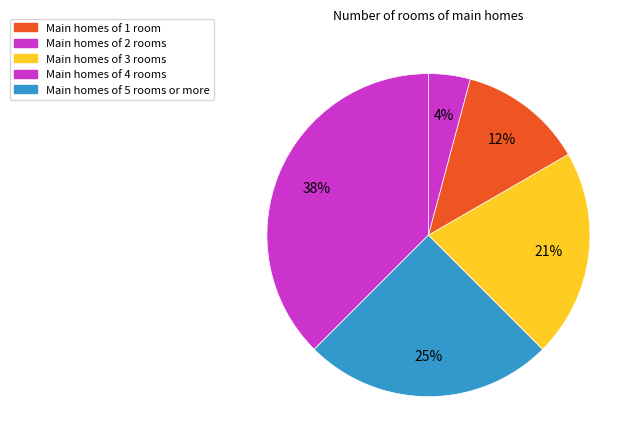

How many segments does this pie chart have?

5